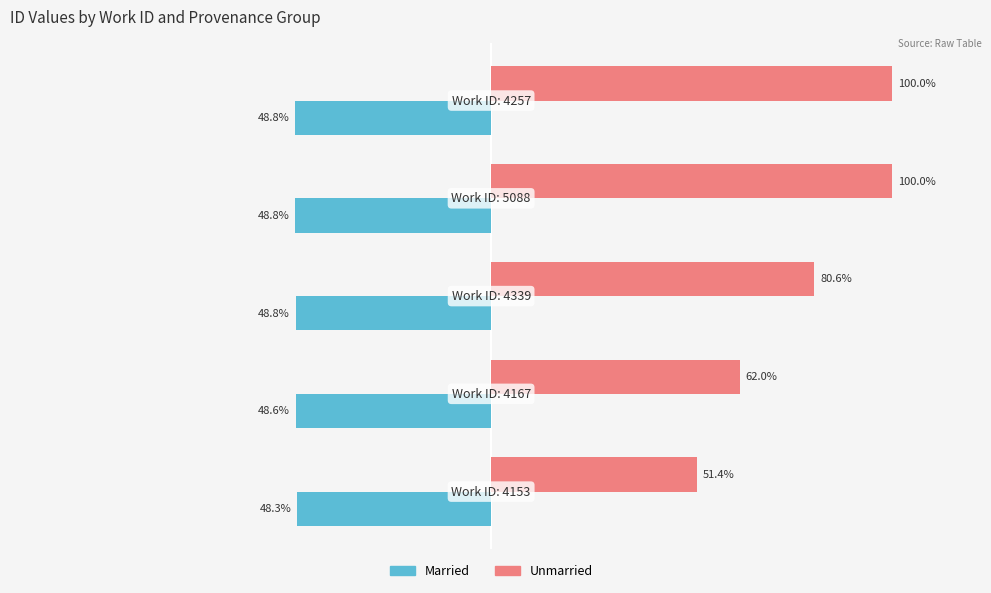

What are all the series names shown in the legend?

Married, Unmarried